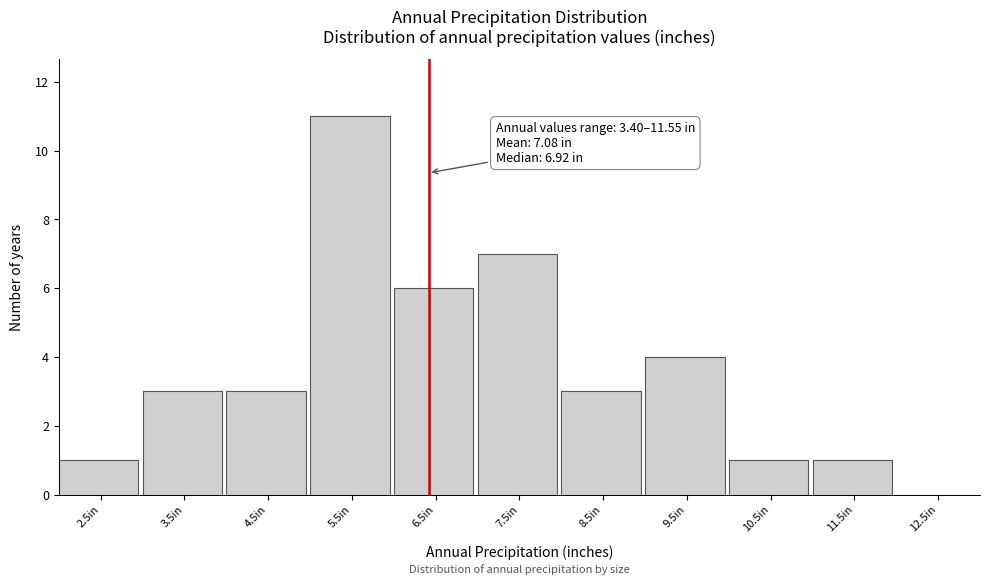

Reading left to right, what are all the values shown in this chart?

2.5in=1	3.5in=3	4.5in=3	5.5in=11	6.5in=6	7.5in=7	8.5in=3	9.5in=4	10.5in=1	11.5in=1	12.5in=0